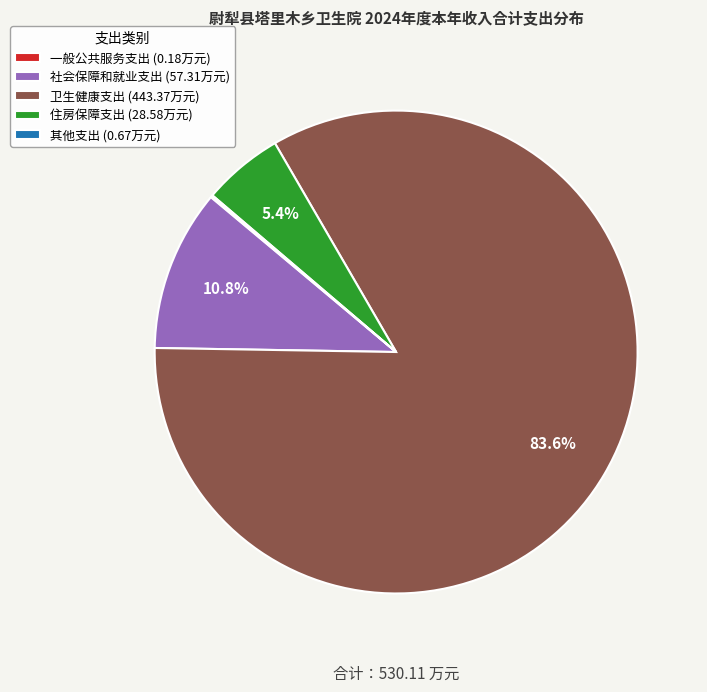

Is there a majority slice in this chart?

Yes